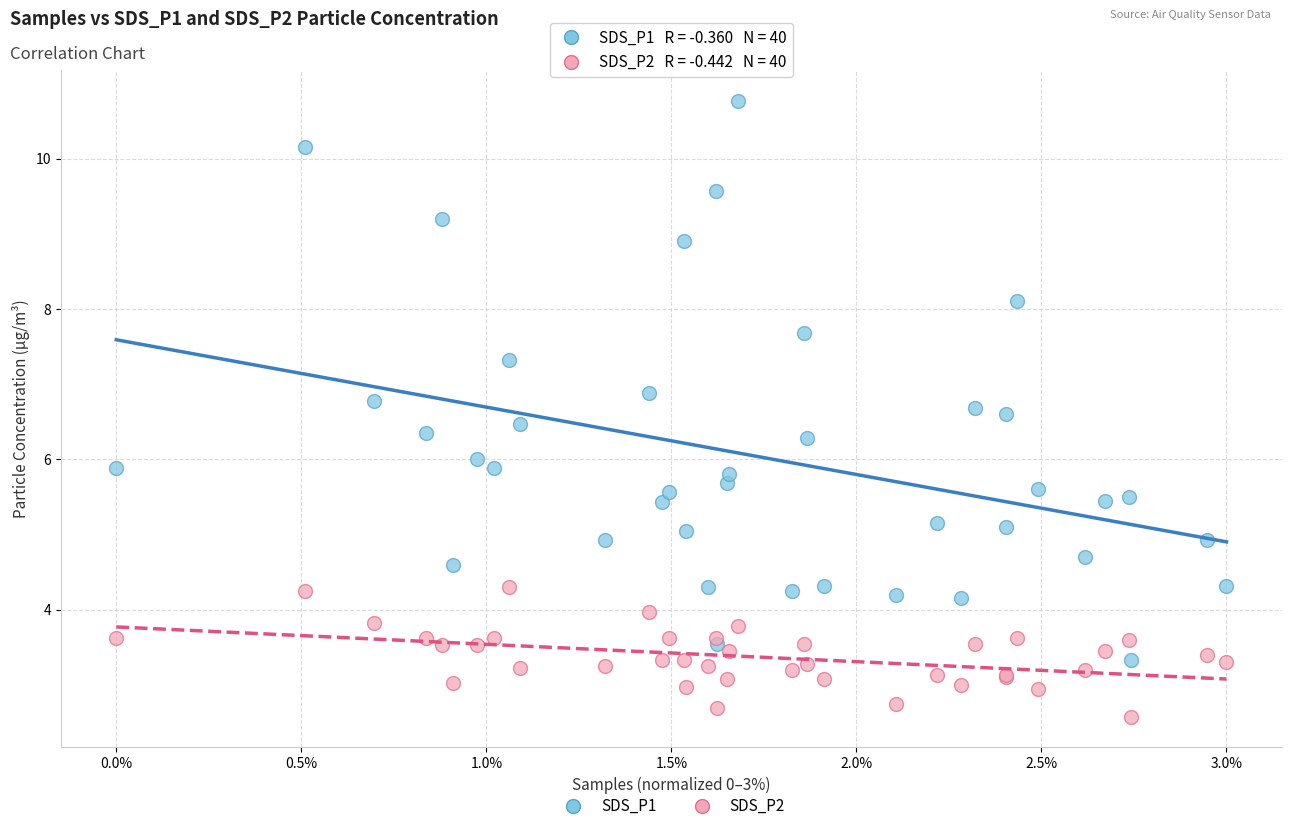

What are all the series names shown in the legend?

SDS_P1, SDS_P2